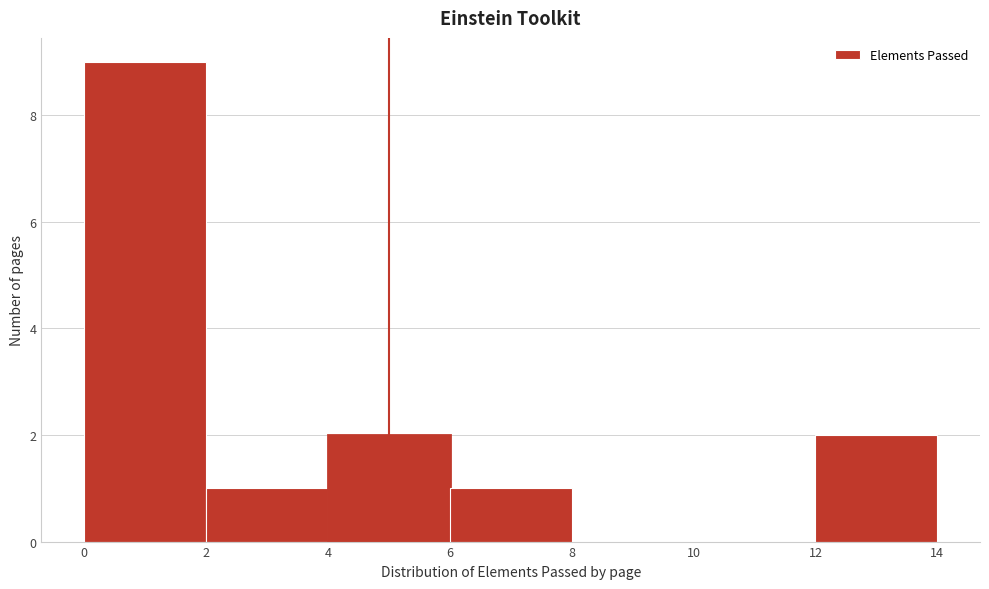

Reading left to right, list every bar in this chart as the range it spans on the x-axis followed by its height. The values are not printed on the chart, so give them approximately, as read against the axis.

0 to 2: 9
2 to 4: 1
4 to 6: 2
6 to 8: 1
8 to 10: 0
10 to 12: 0
12 to 14: 2